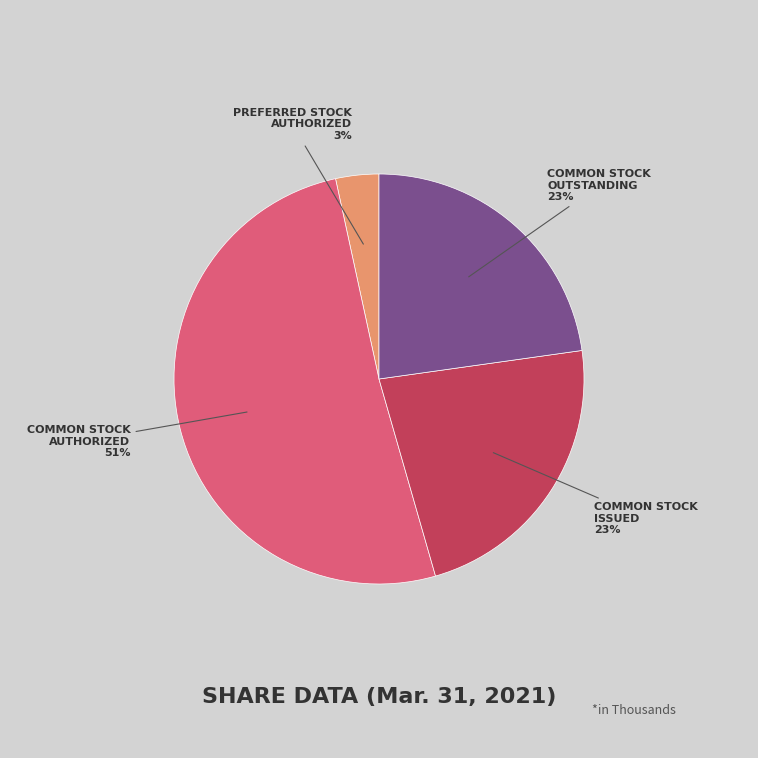

To the nearest percent, what is the difference between the largest and smallest slice percentages?

48%